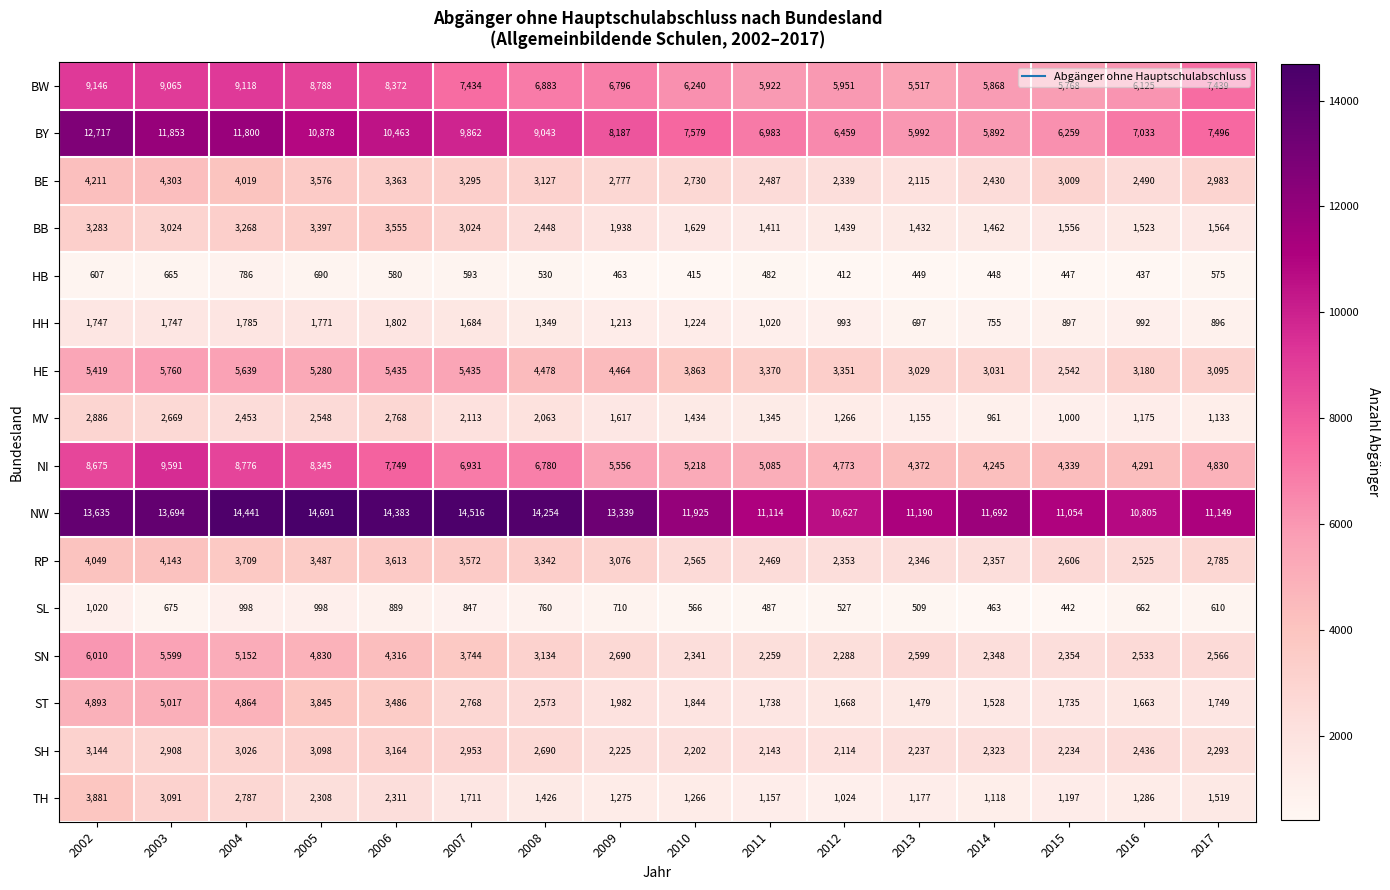

What is the total value across all series at 2009?

58308